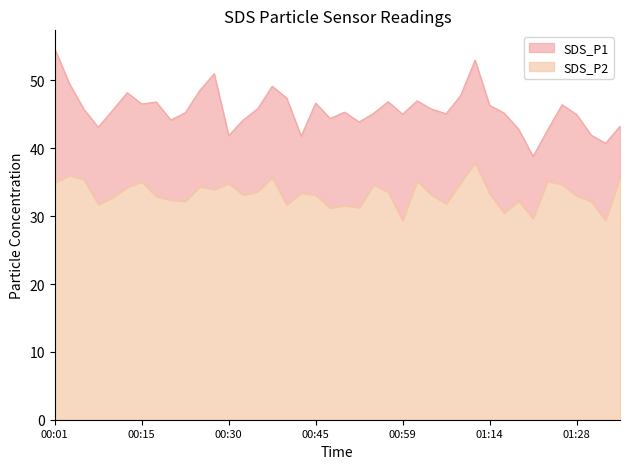

Which series has the largest total across all categories?

SDS_P1